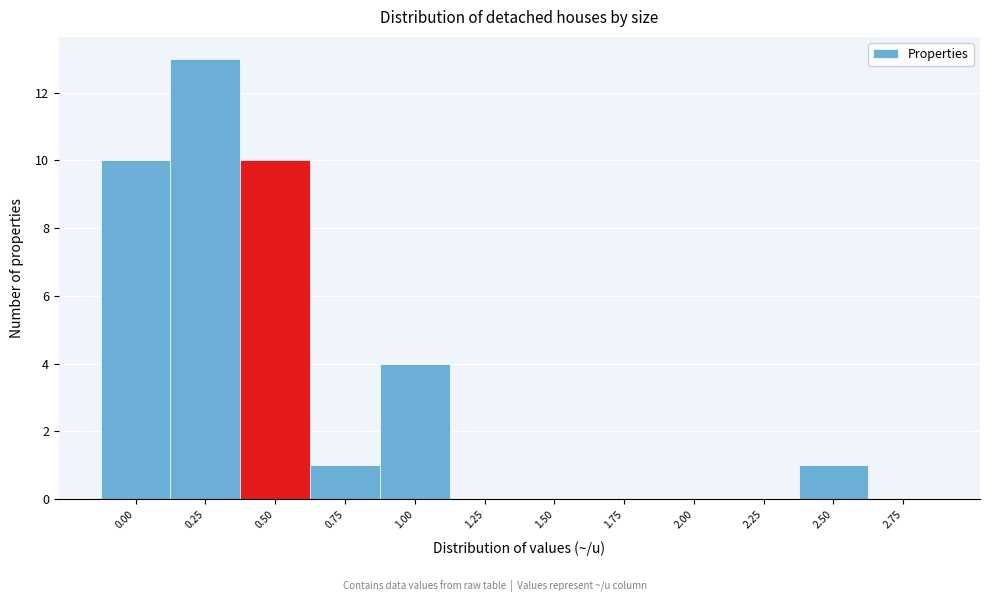

Reading left to right, extract all data points from this chart.

0.00=10	0.25=13	0.50=10	0.75=1	1.00=4	1.25=0	1.50=0	1.75=0	2.00=0	2.25=0	2.50=1	2.75=0